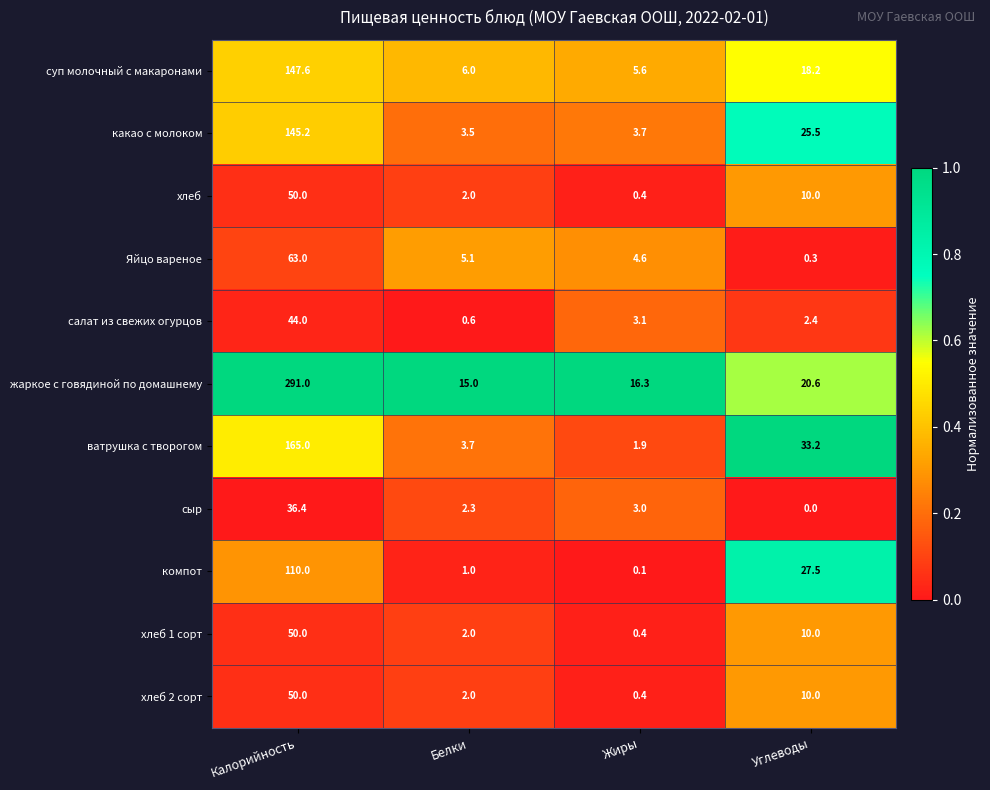

What is the average value of the суп молочный с макаронами series?

44.4